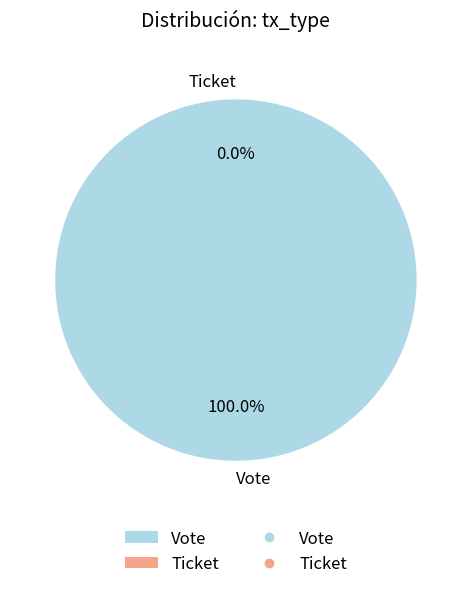

To the nearest percent, what is the average slice percentage?

50%